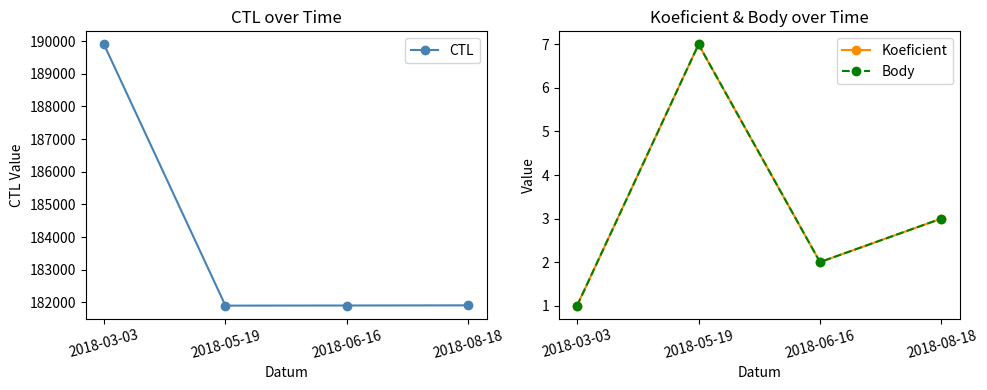

List the labels in order of CTL value, largest first.

2018-03-03, 2018-08-18, 2018-06-16, 2018-05-19